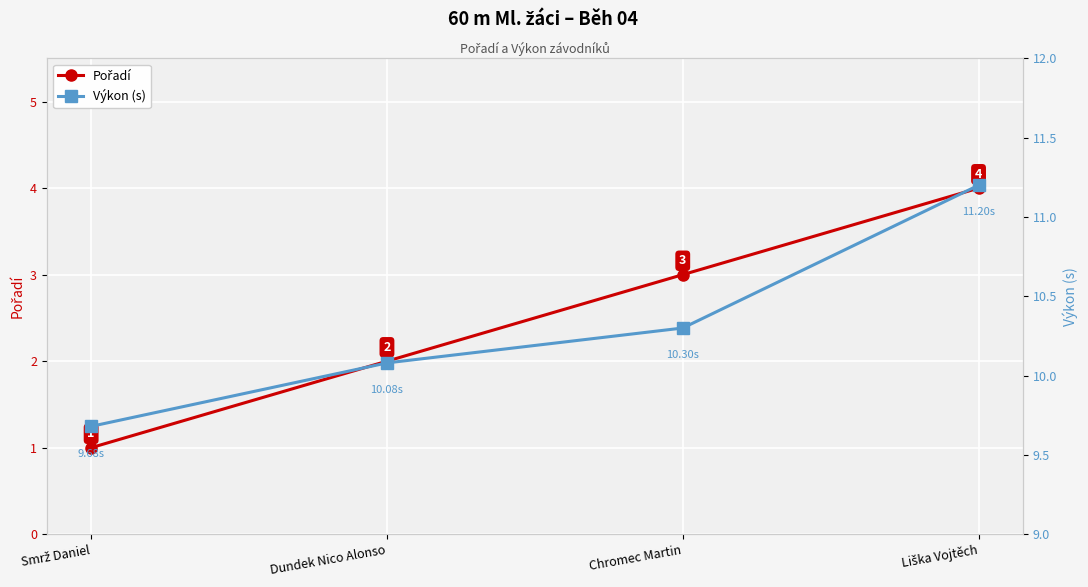

True or false: Výkon (s) and Pořadí cross at least once.

False